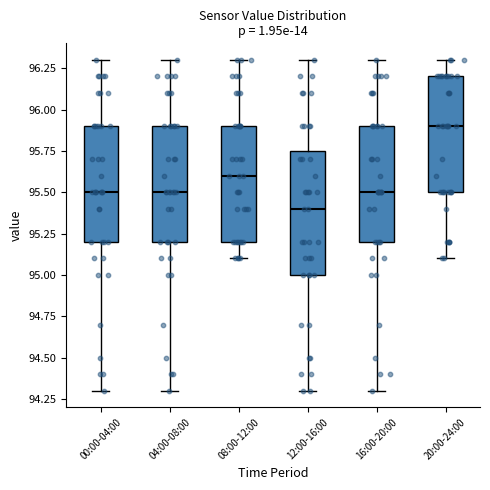

Where does the median line of the box for 12:00-16:00 sit on the y-axis? The values are not printed on the chart, so give them approximately, as read against the axis.

95.40